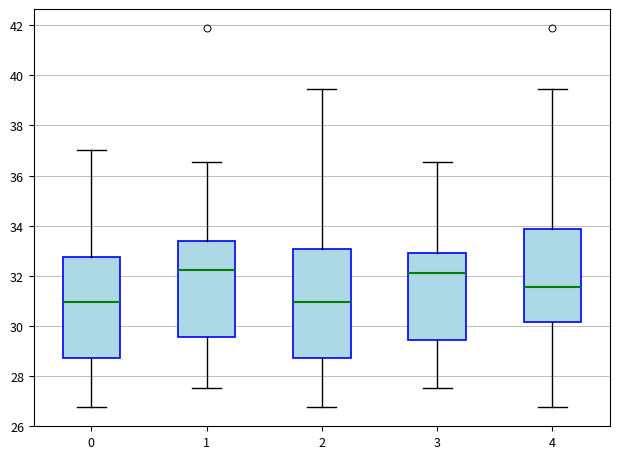

Comparing the boxes themselves (not the whiskers), which one is the tallest?

2